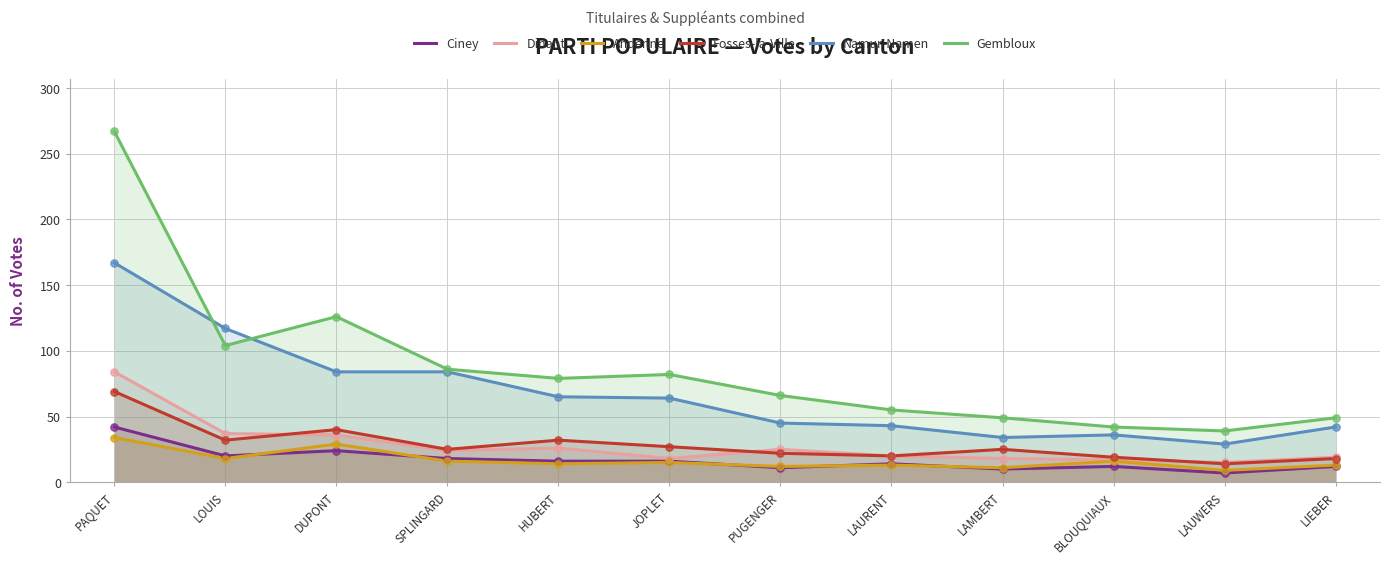

Which series has the largest total across all categories?

Gembloux